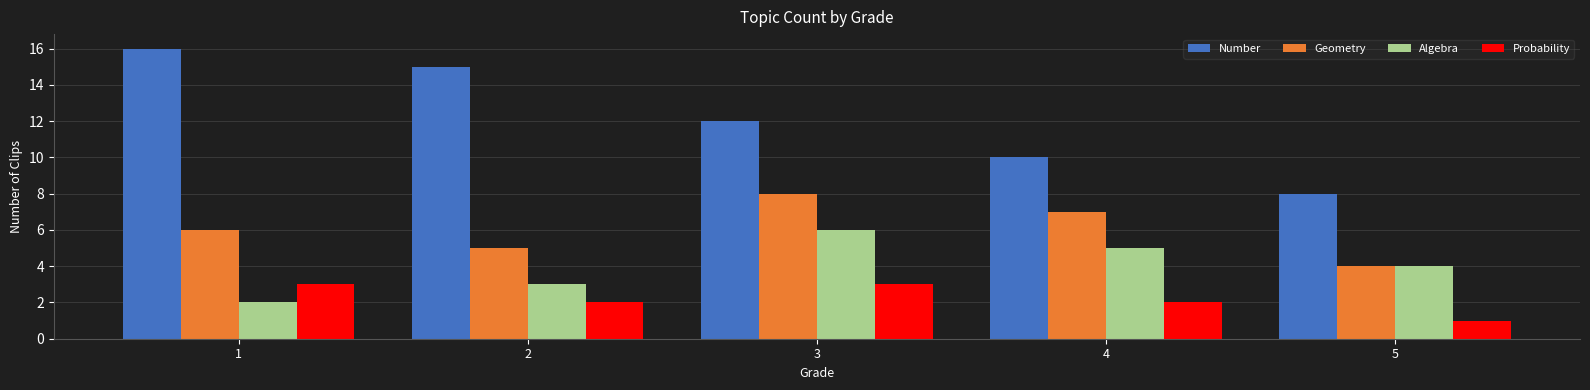

What is the value of the Probability bar at the 2nd from the left?

2